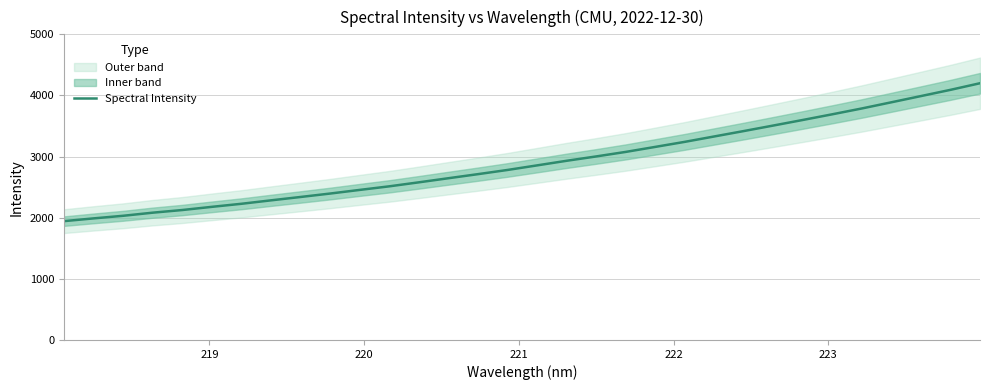

What is the maximum value shown in the chart?

4200.1